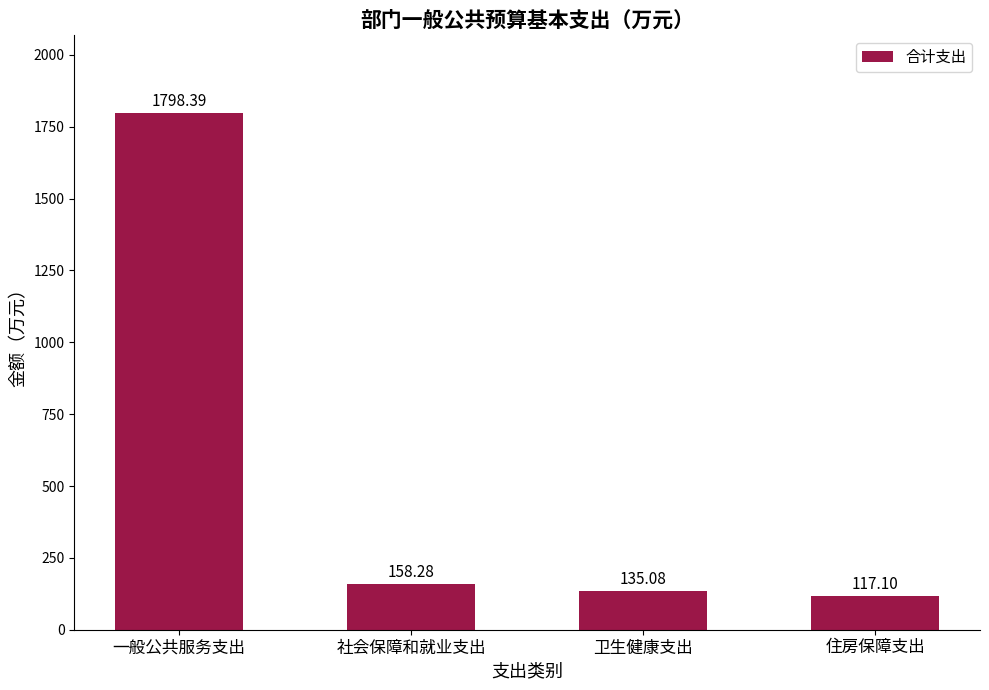

At which label is the value closest to 957?

社会保障和就业支出